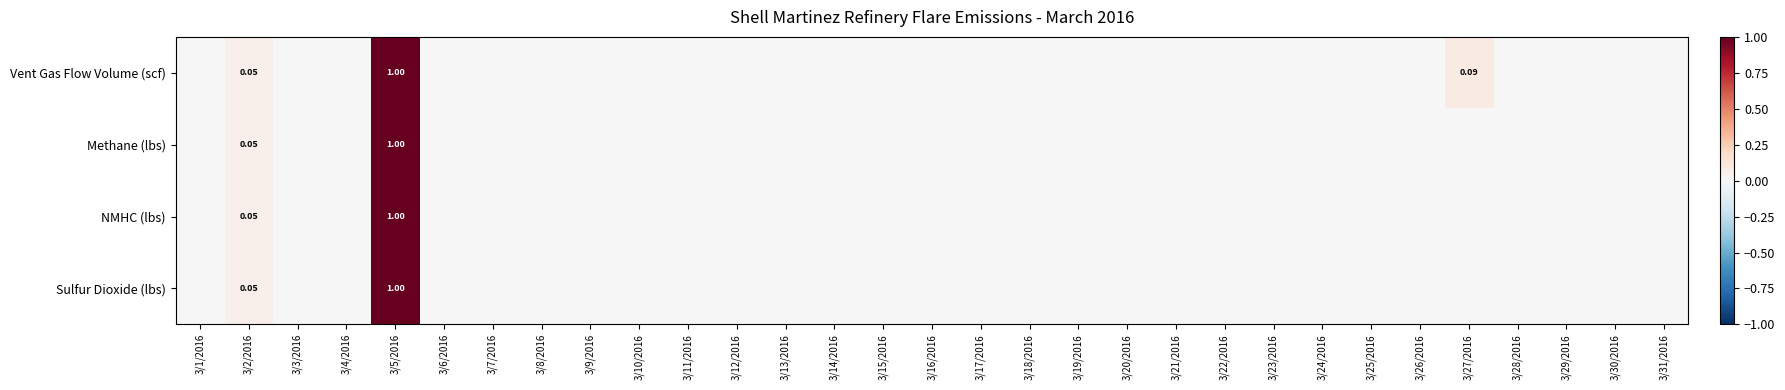

At how many categories does at least one series exceed 0?

3